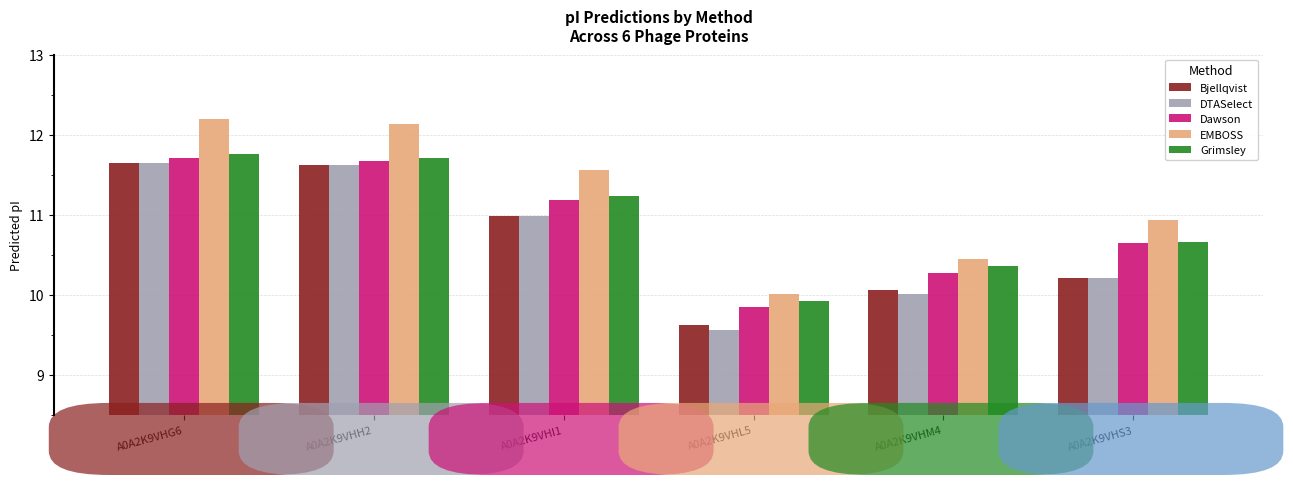

Which category has the highest value across all series?

A0A2K9VHG6